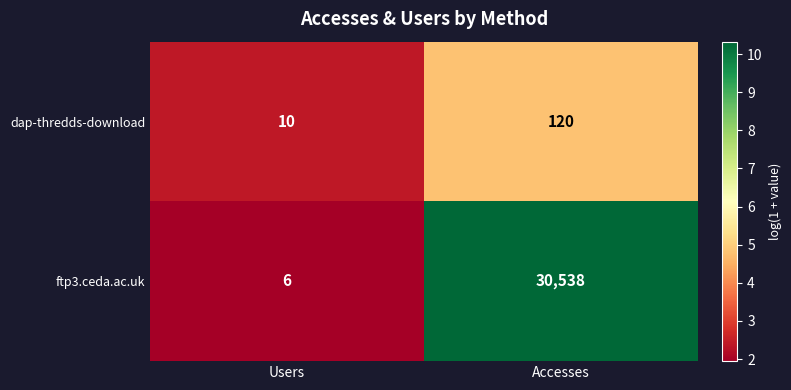

What is the sum of the ftp3.ceda.ac.uk values at Accesses and Users?

30544